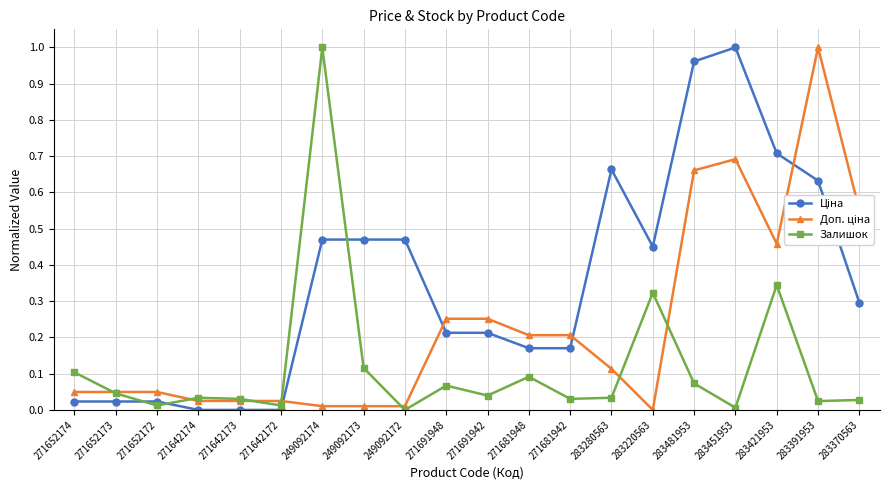

Which category has the highest value in the Залишок series?

249092174